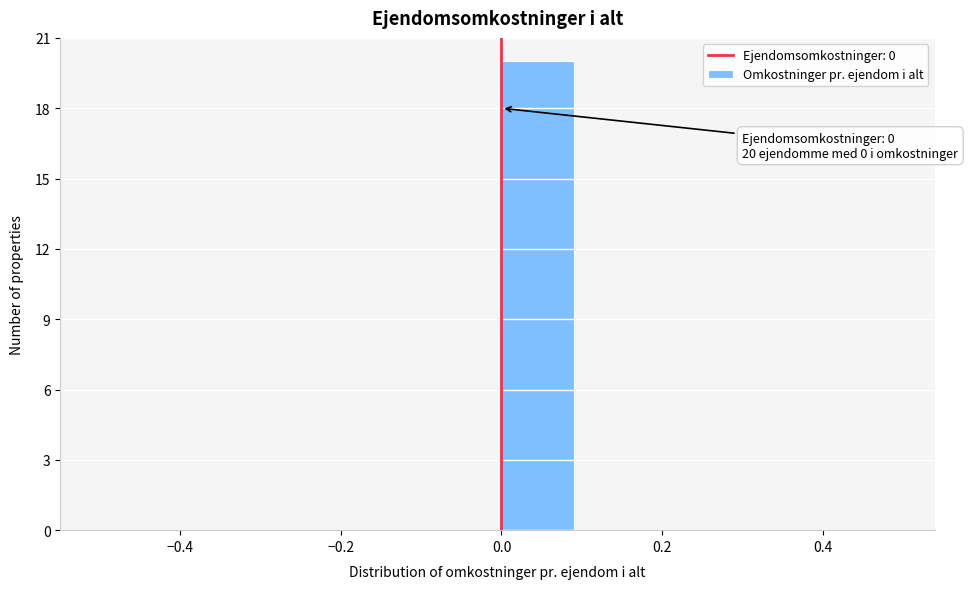

Which range on the x-axis has the tallest bar?

0.0 to 0.1